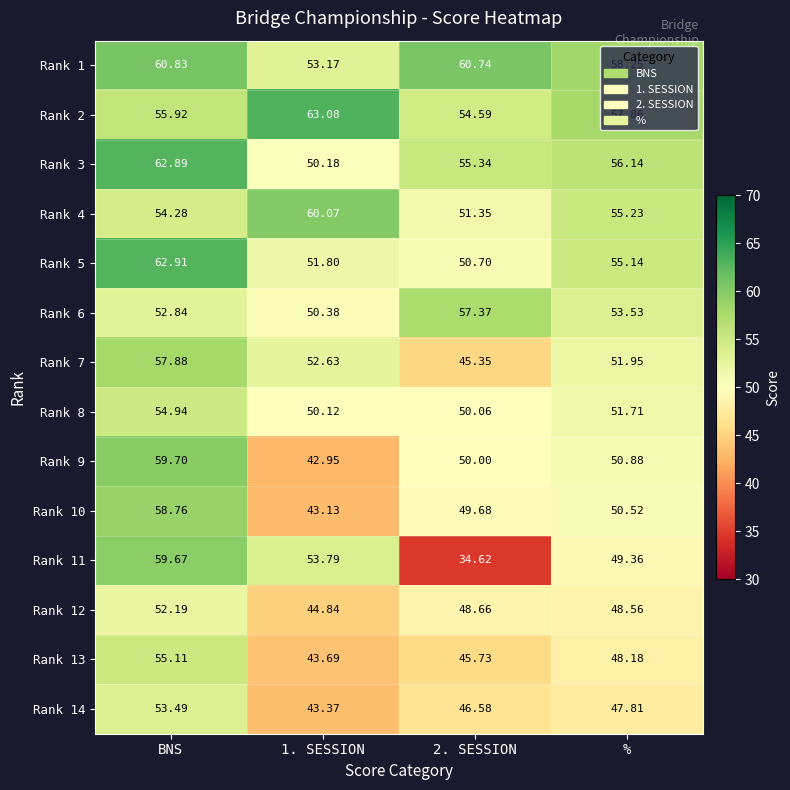

Between BNS and 2. SESSION, which series saw the biggest shift?

Rank 11